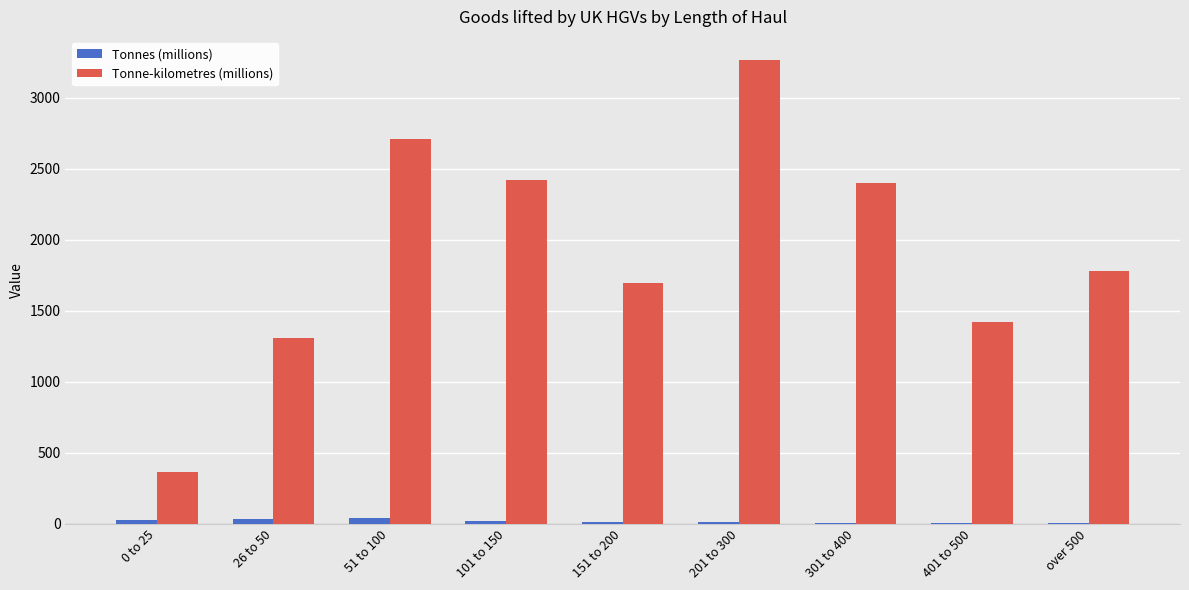

Which series has the largest total across all categories?

Tonne-kilometres (millions)